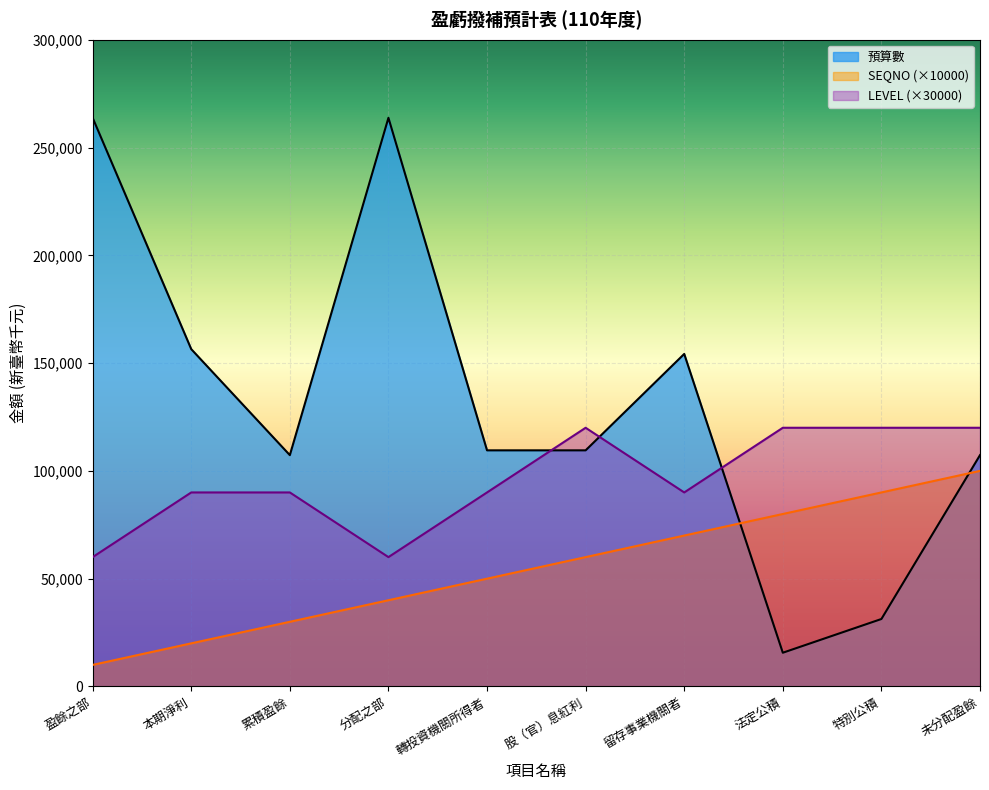

Between 分配之部 and 轉投資機關所得者, which series saw the biggest shift?

預算數